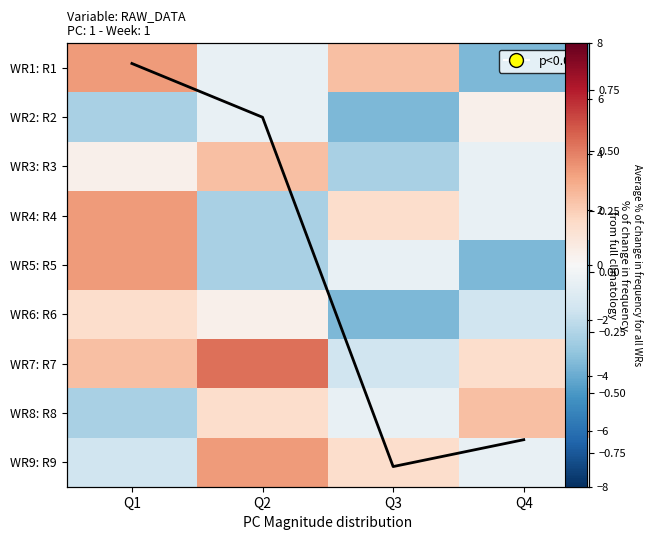

The WR2: R2 series shows 0.4 at Q4. True or false?

True